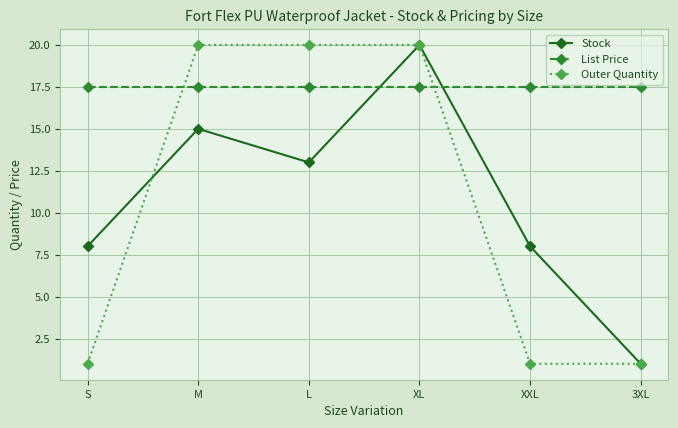

What is the approximate value of List Price at M?

17.5